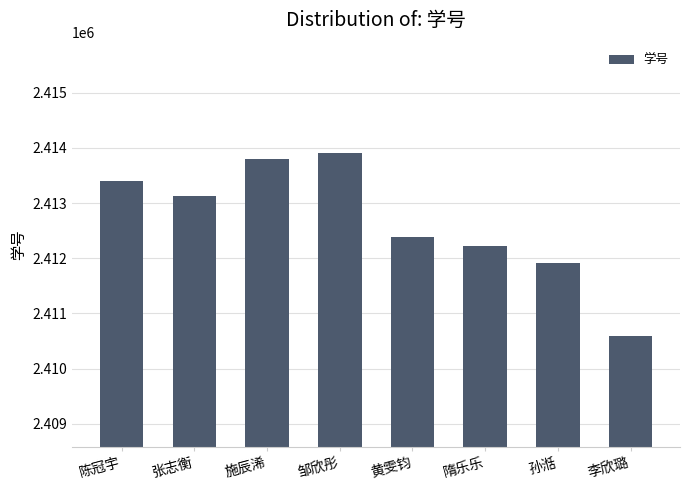

Rank the categories by value from lowest to highest.

李欣璐, 孙湉, 隋乐乐, 黄雯钧, 张志衡, 陈冠宇, 施辰浠, 邹欣彤